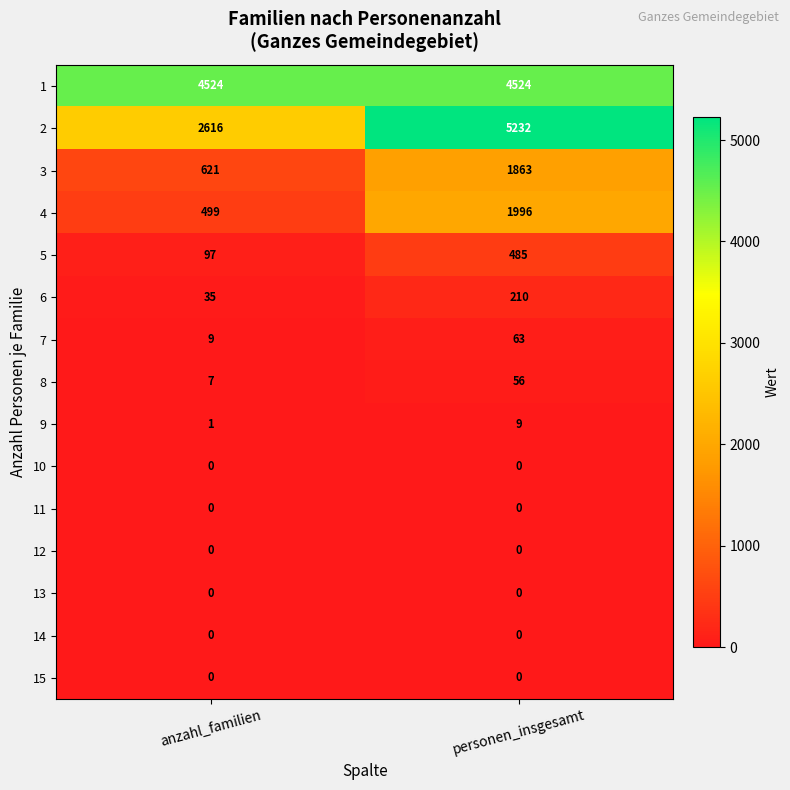

Reading left to right, transcribe all the data shown in this chart.

1: anzahl_familien=4524	personen_insgesamt=4524
2: anzahl_familien=2616	personen_insgesamt=5232
3: anzahl_familien=621	personen_insgesamt=1863
4: anzahl_familien=499	personen_insgesamt=1996
5: anzahl_familien=97	personen_insgesamt=485
6: anzahl_familien=35	personen_insgesamt=210
7: anzahl_familien=9	personen_insgesamt=63
8: anzahl_familien=7	personen_insgesamt=56
9: anzahl_familien=1	personen_insgesamt=9
10: anzahl_familien=0	personen_insgesamt=0
11: anzahl_familien=0	personen_insgesamt=0
12: anzahl_familien=0	personen_insgesamt=0
13: anzahl_familien=0	personen_insgesamt=0
14: anzahl_familien=0	personen_insgesamt=0
15: anzahl_familien=0	personen_insgesamt=0